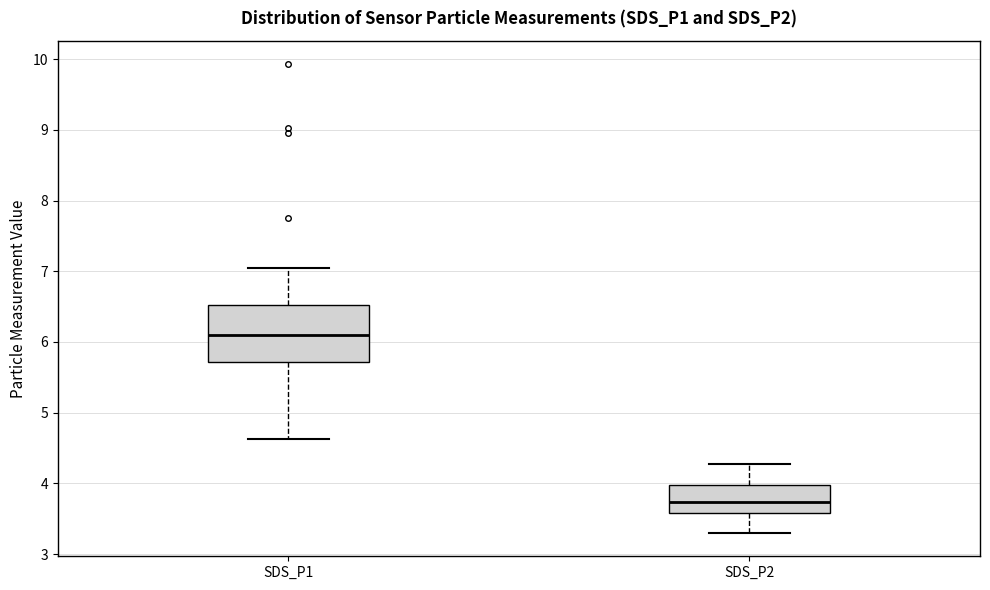

Reading left to right, read every box against the y-axis: the position of its median line, the range the box covers, and the ends of its whiskers. The values are not printed on the chart, so give them approximately, as read against the axis.

SDS_P1: median 6.1, box 5.7 to 6.5, whiskers 4.6 to 7.1
SDS_P2: median 3.7, box 3.6 to 4.0, whiskers 3.3 to 4.3